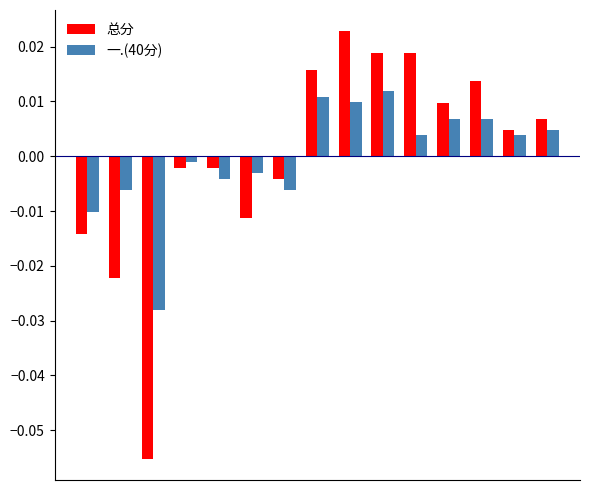

At how many categories does at least one series exceed 0?

8